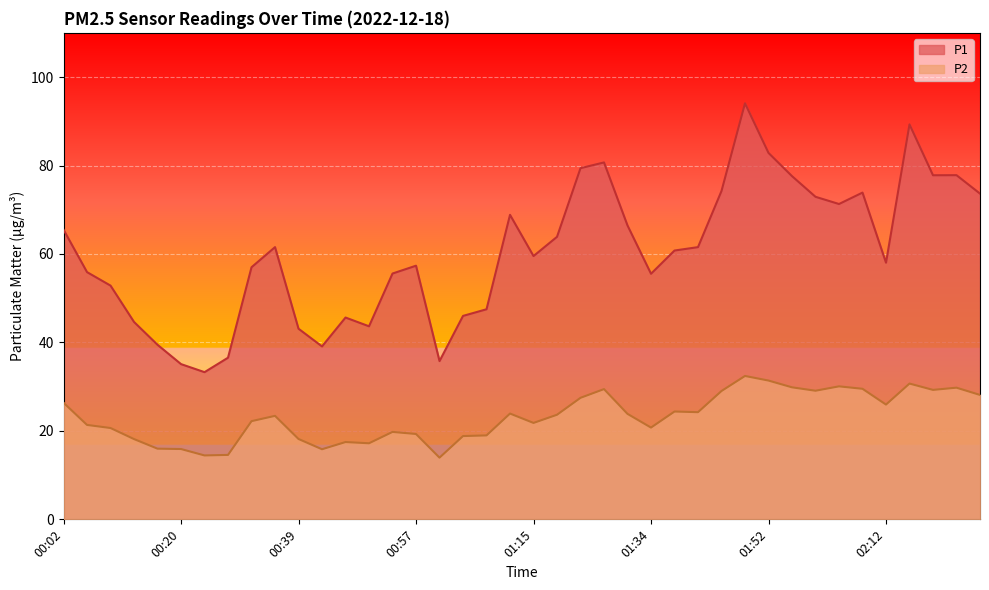

Read the P2 value at 02:12.

25.9